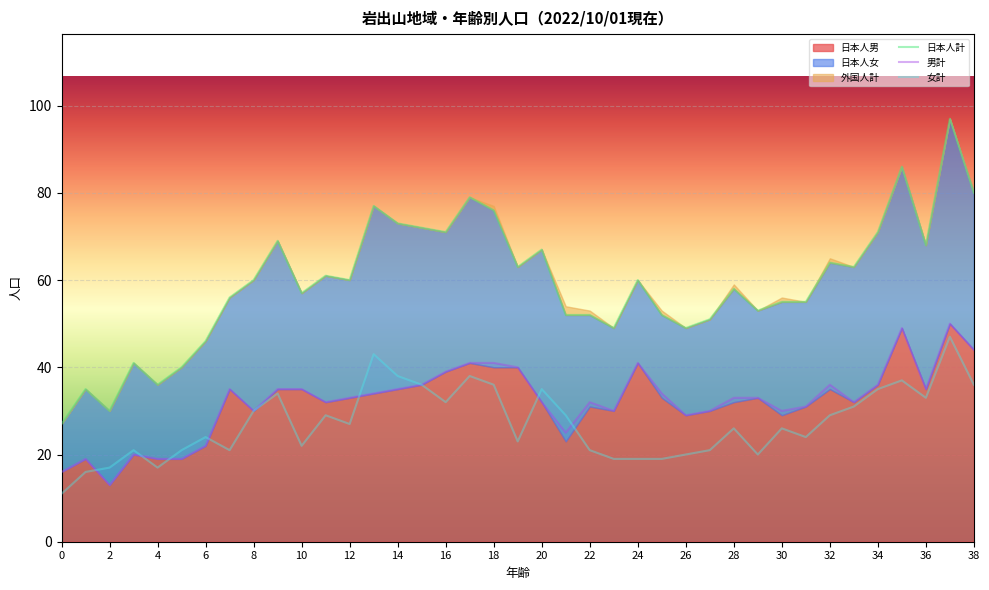

What is the difference between the highest and lowest values at 9?

35